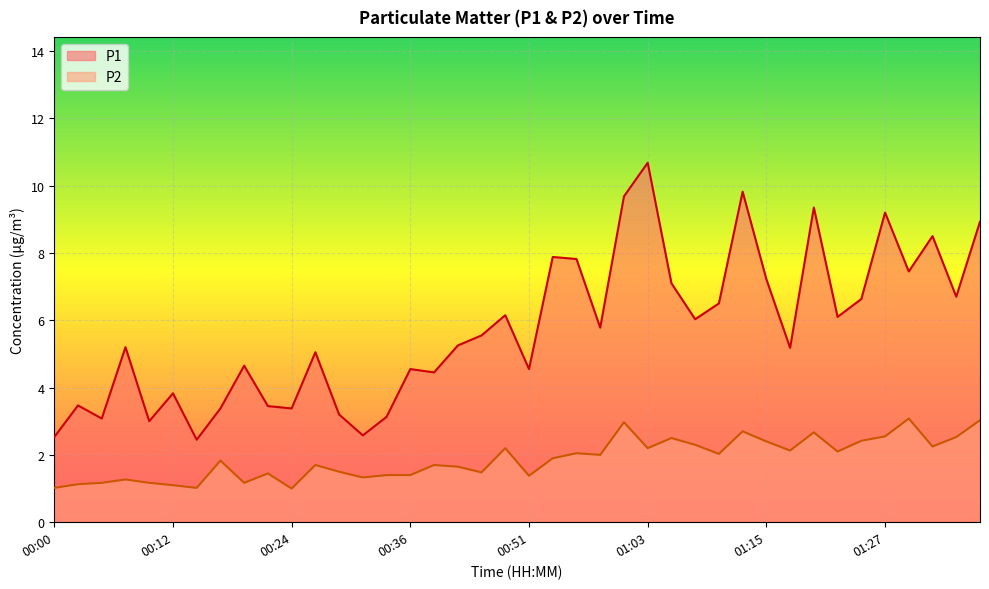

Does the chart display data point markers on the line(s)?

No